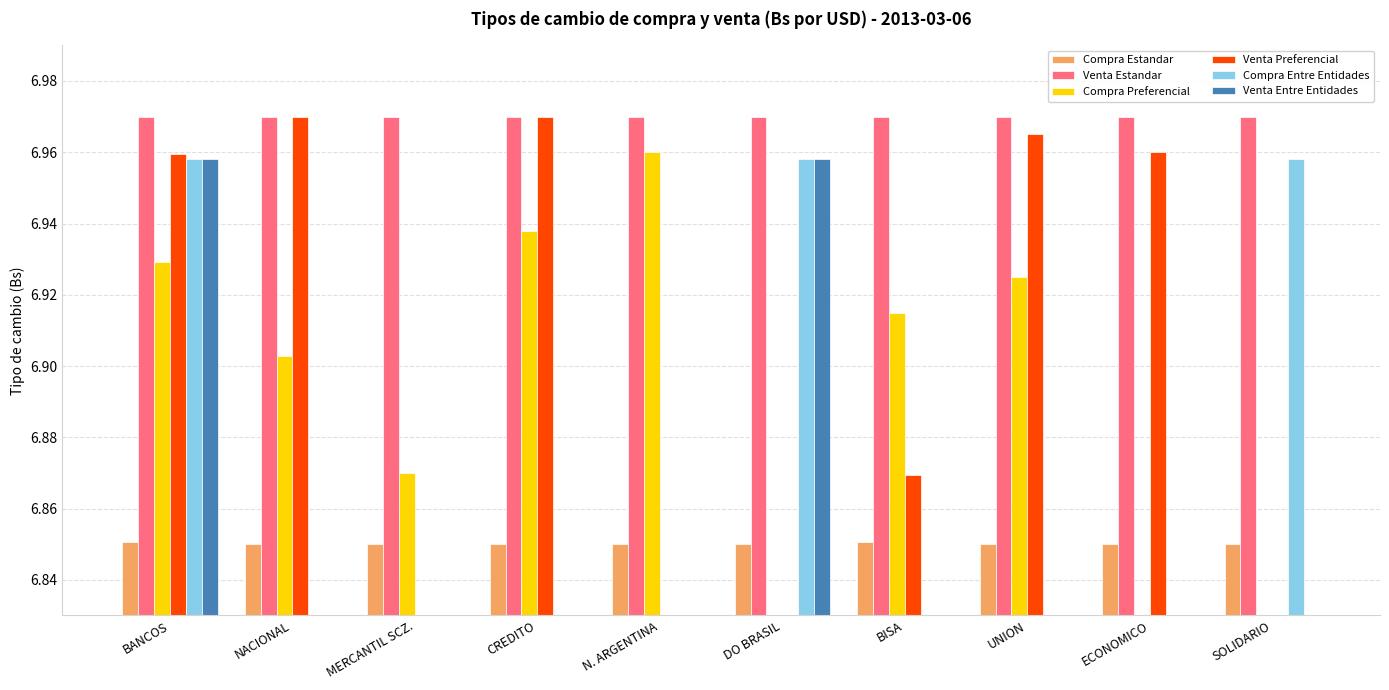

How many bars are there in total?

60